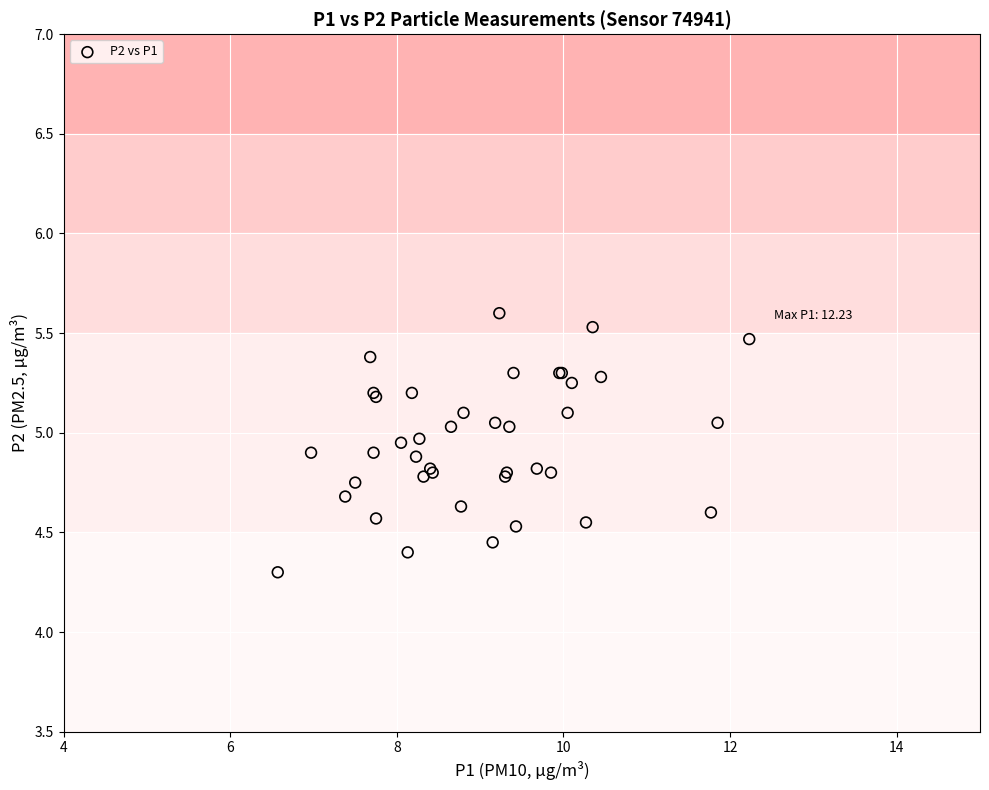

What Y value in the scatter plot is closest to 4?

4.3